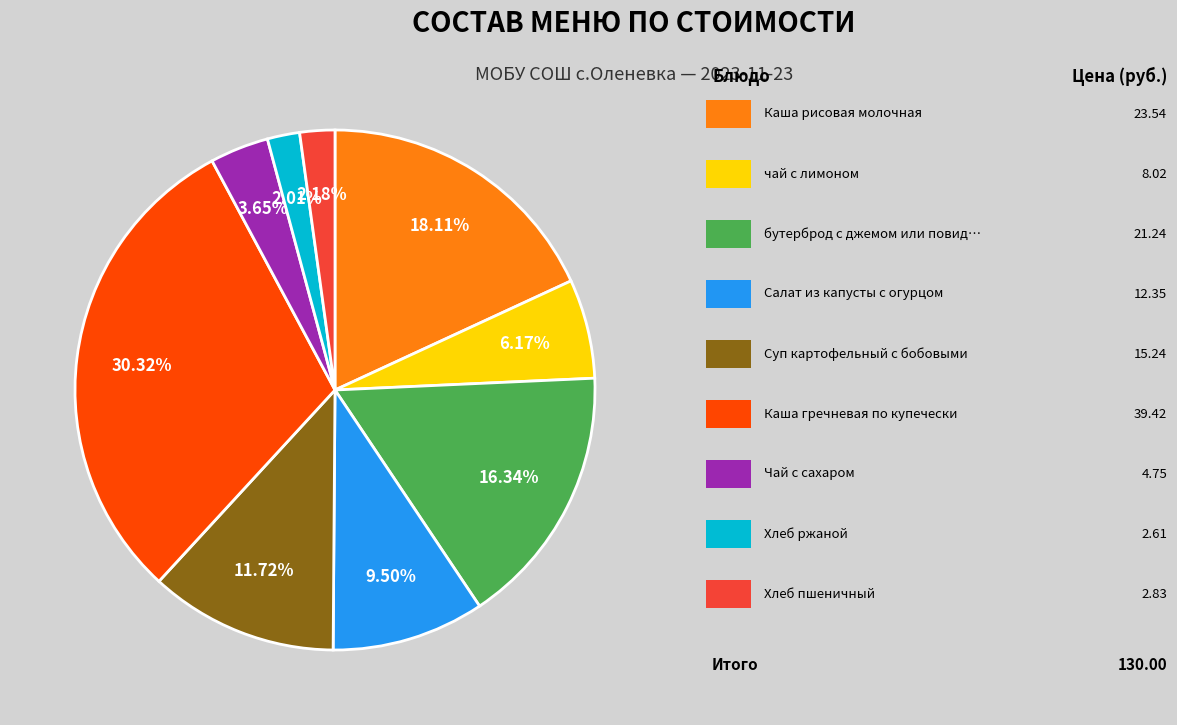

Is there any slice that represents more than half of the pie?

No